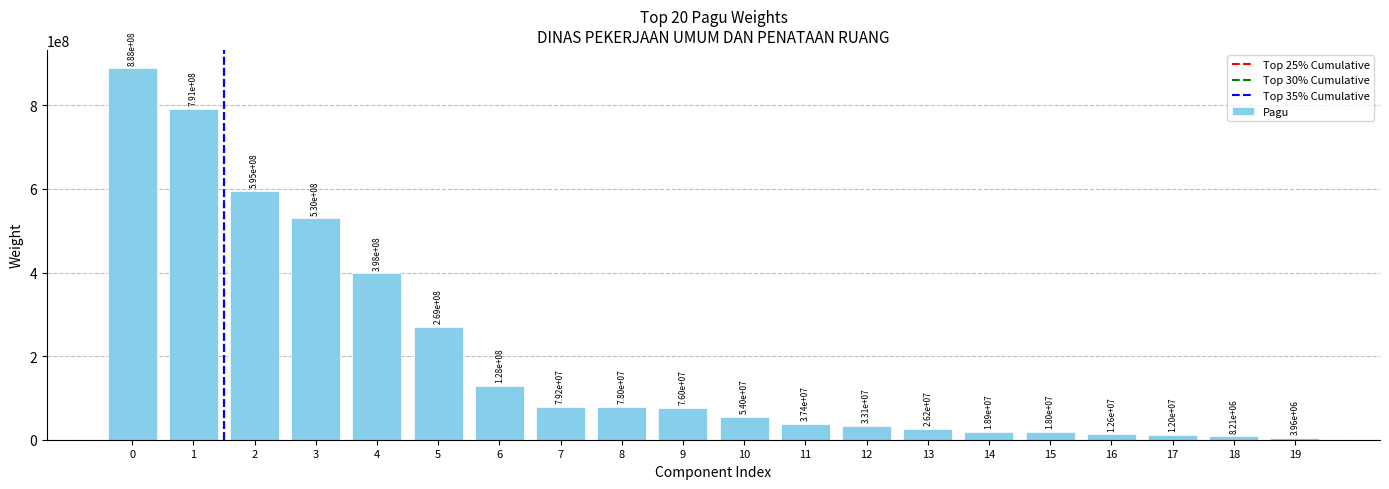

What is the value of the 12th bar from the left?

37360000